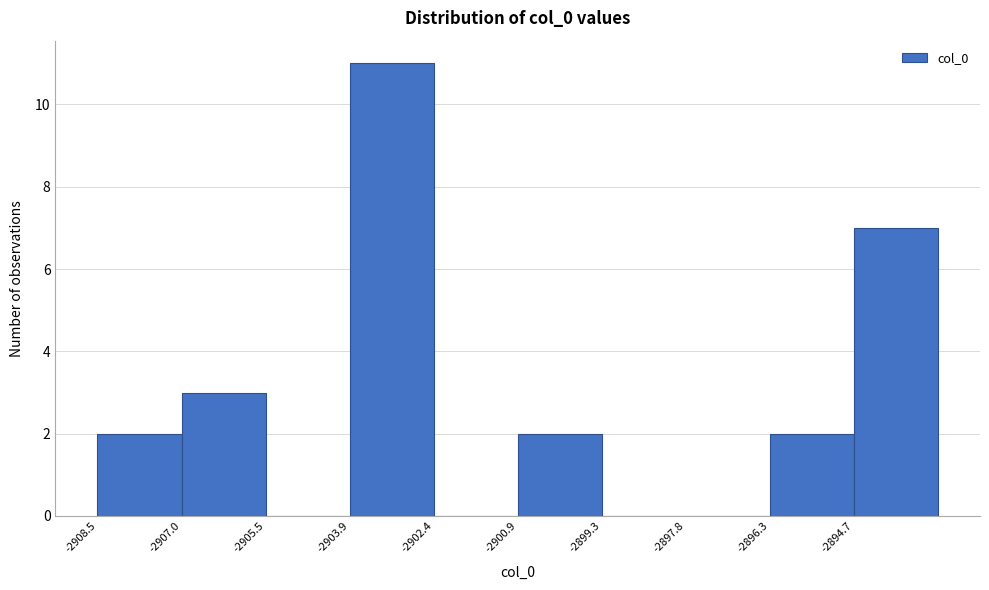

Reading left to right, transcribe this chart: for each bar, give the range it covers on the x-axis and its height. Neither the bar edges nor the heights are printed on the chart, so give them approximately, as read against the axes.

-2908.6 to -2907.0: 2
-2907.0 to -2905.4: 3
-2905.4 to -2904.0: 0
-2904.0 to -2902.4: 11
-2902.4 to -2900.8: 0
-2900.8 to -2899.4: 2
-2899.4 to -2897.8: 0
-2897.8 to -2896.2: 0
-2896.2 to -2894.8: 2
-2894.8 to -2893.2: 7